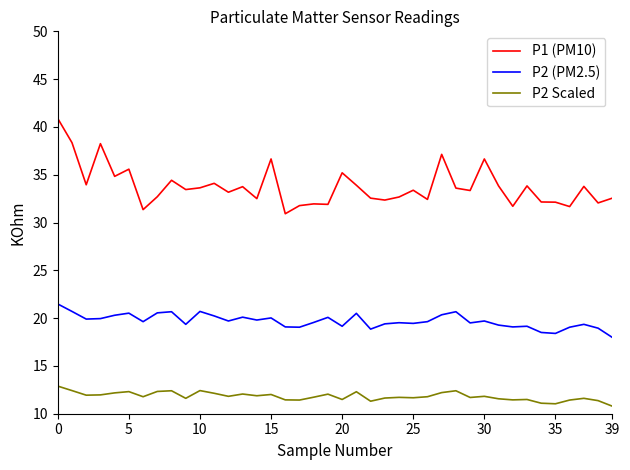

What is the highest value of the P1 (PM10) series?

40.9